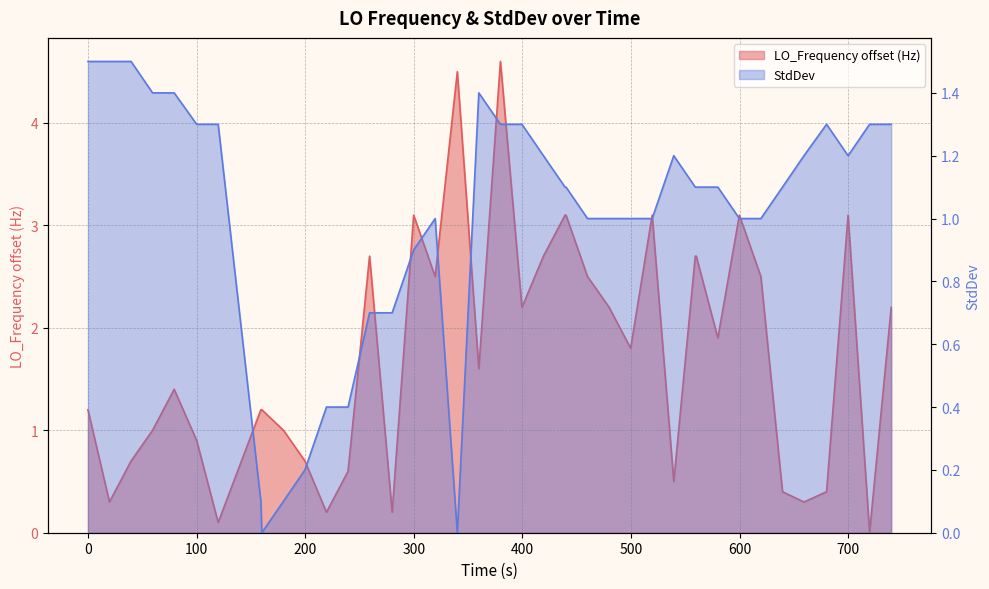

Which series has the largest range (max minus min)?

LO_Frequency